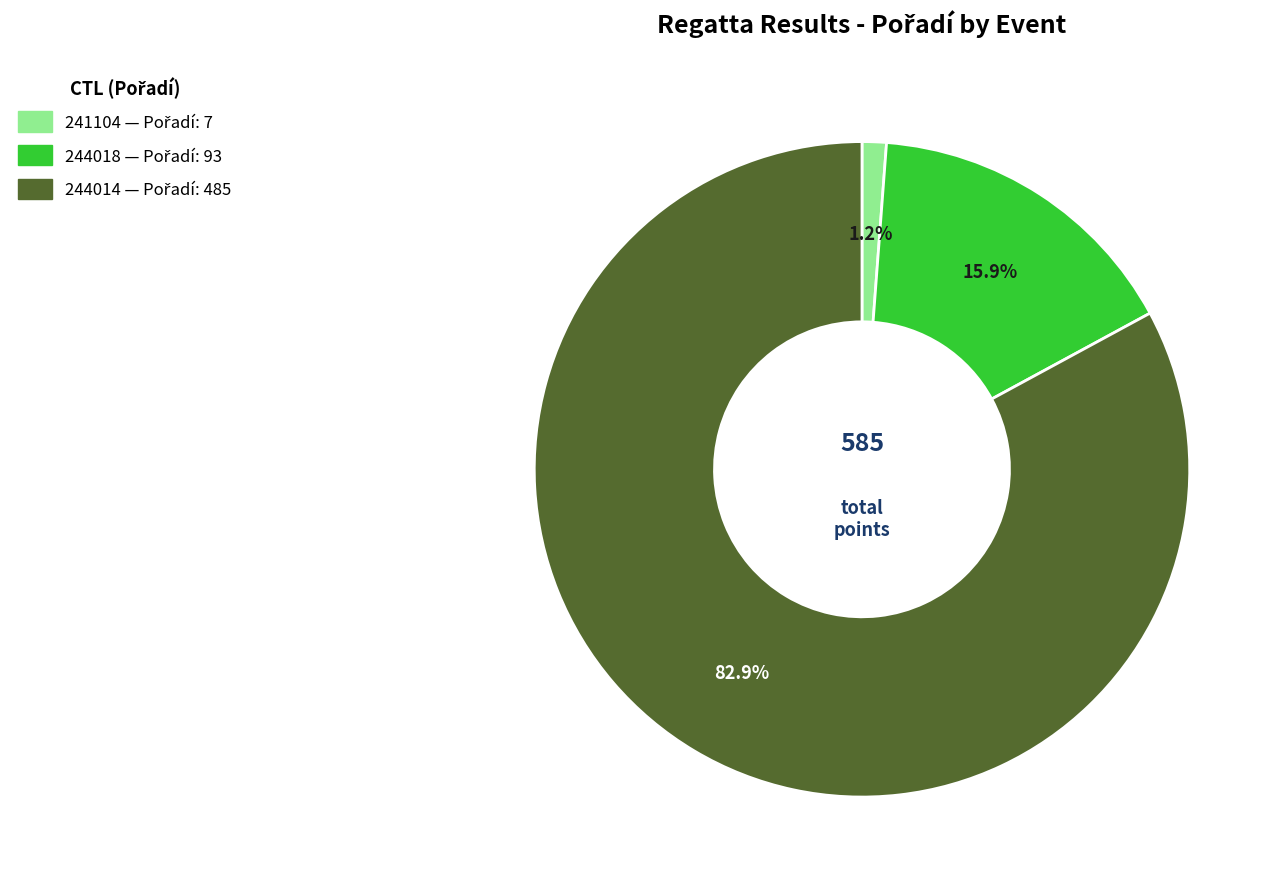

Is there any slice that represents more than half of the pie?

Yes